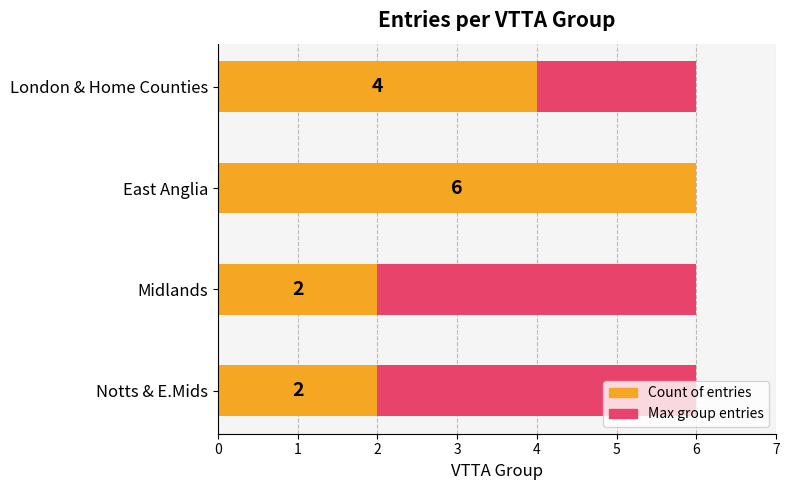

Count the Count of entries values in the range 2 to 6.

4